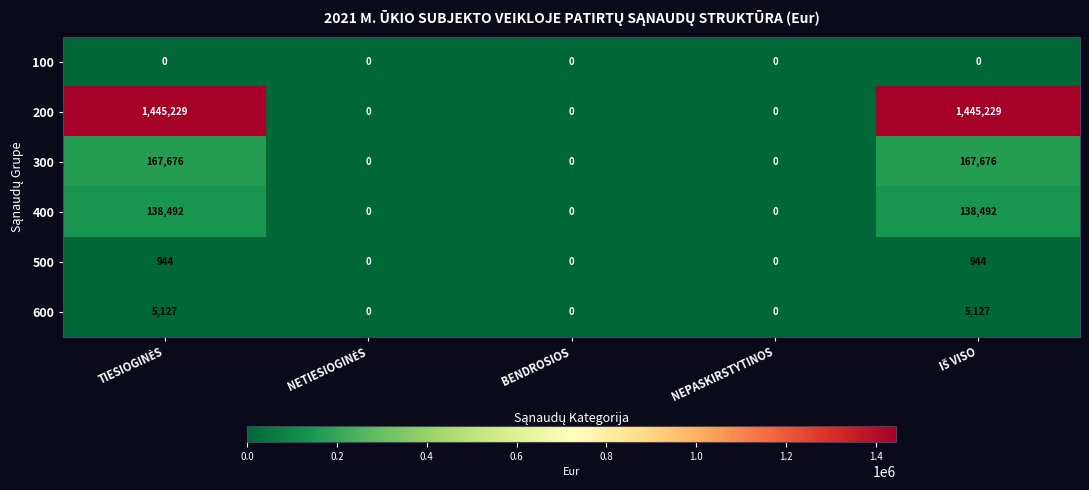

What is the maximum value shown in the chart?

1445229